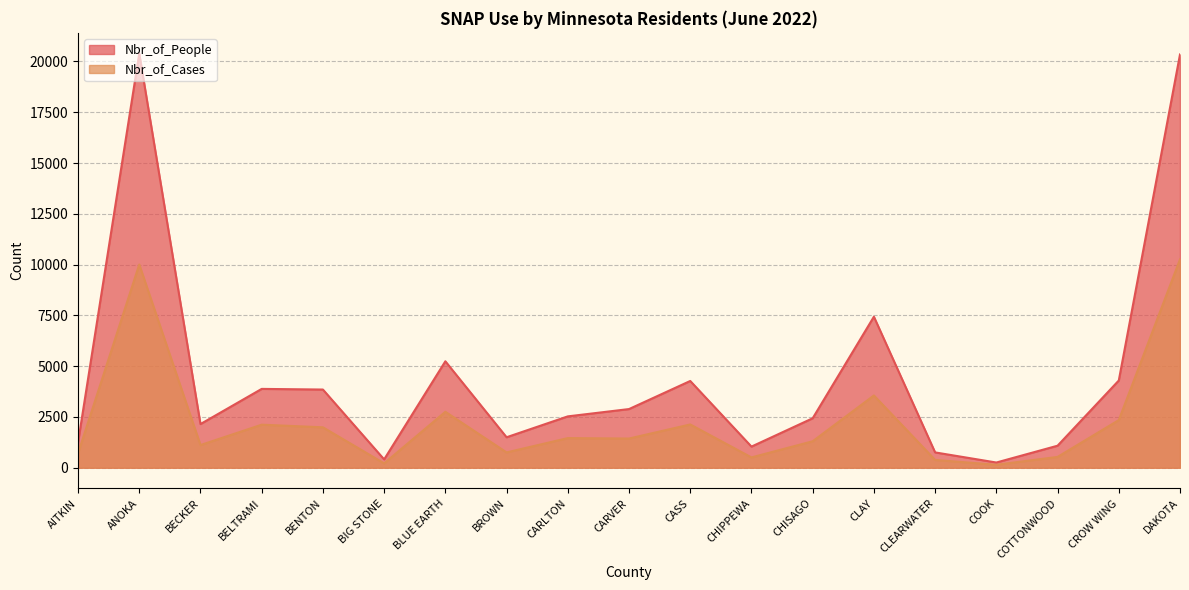

Where is the first local maximum for Nbr_of_People?

ANOKA